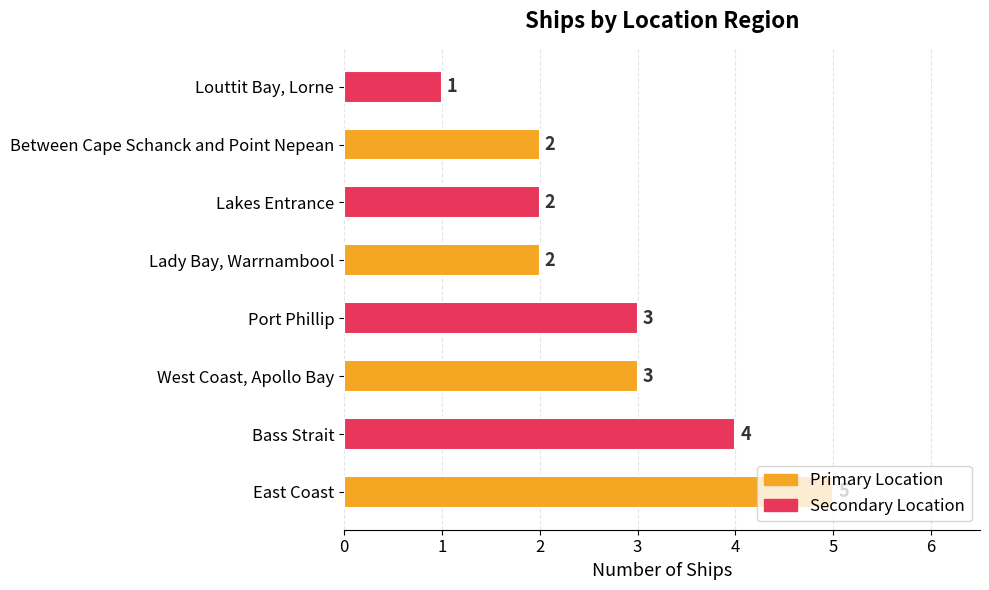

The value at Bass Strait is 1. True or false?

False